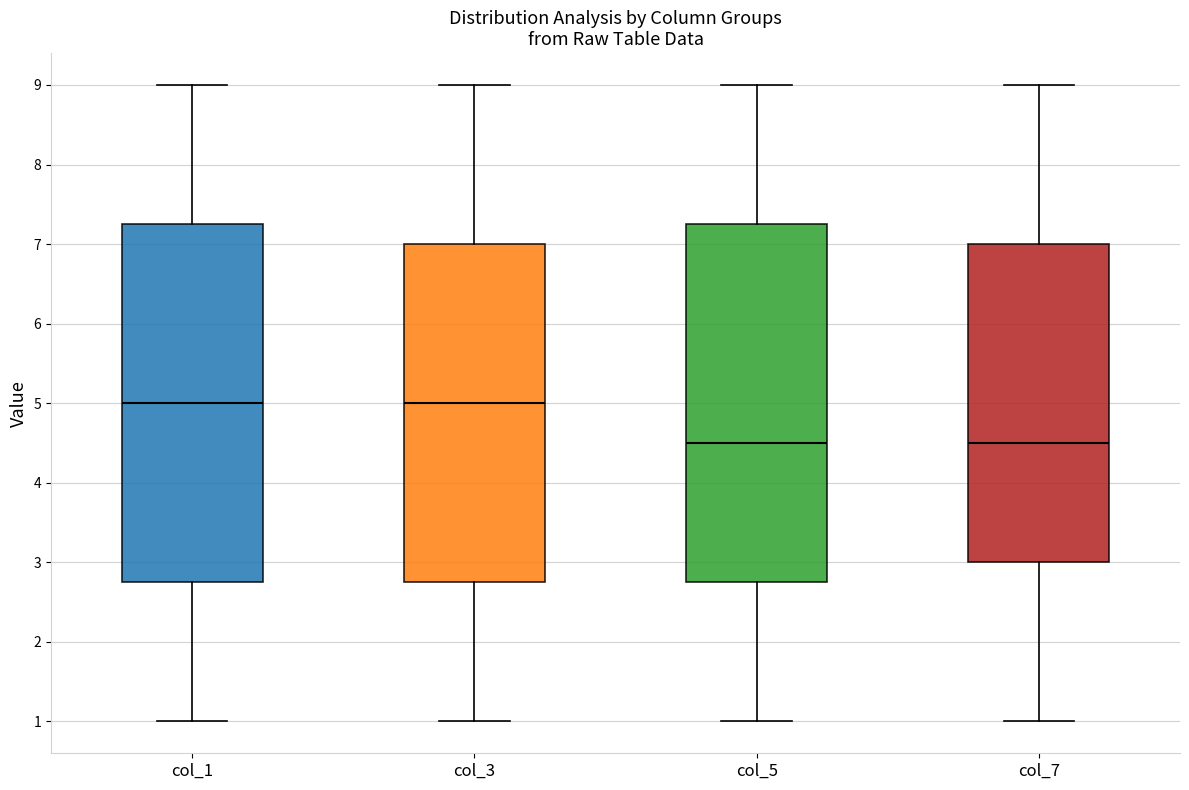

Reading left to right, read every box against the y-axis: the position of its median line, the range the box covers, and the ends of its whiskers. The values are not printed on the chart, so give them approximately, as read against the axis.

col_1: median 5.0, box 2.8 to 7.3, whiskers 1.0 to 9.0
col_3: median 5.0, box 2.8 to 7.0, whiskers 1.0 to 9.0
col_5: median 4.5, box 2.8 to 7.3, whiskers 1.0 to 9.0
col_7: median 4.5, box 3.0 to 7.0, whiskers 1.0 to 9.0